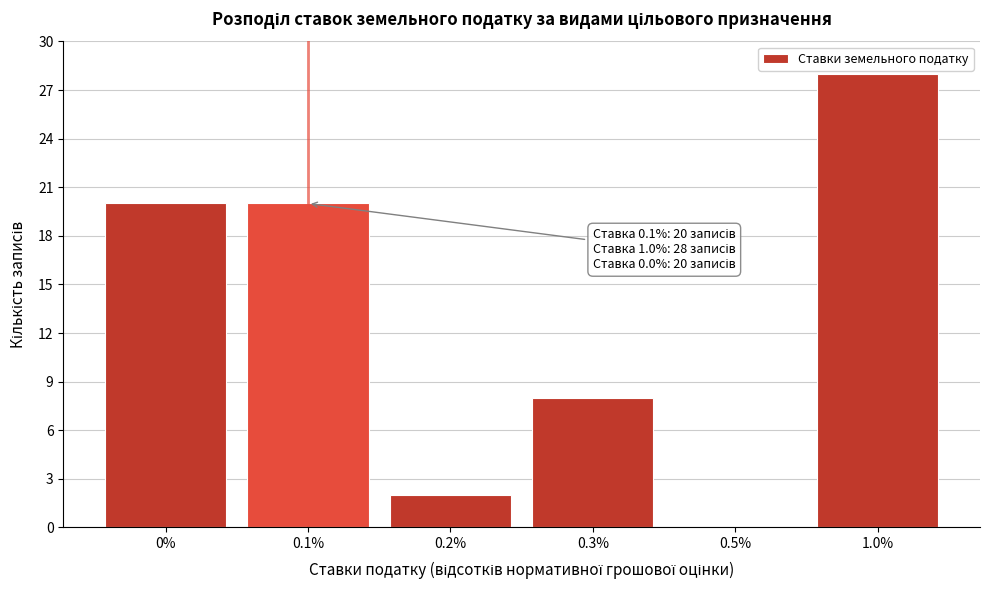

Reading right to left, transcribe all the data shown in this chart.

1.0%=28	0.5%=0	0.3%=8	0.2%=2	0.1%=20	0%=20